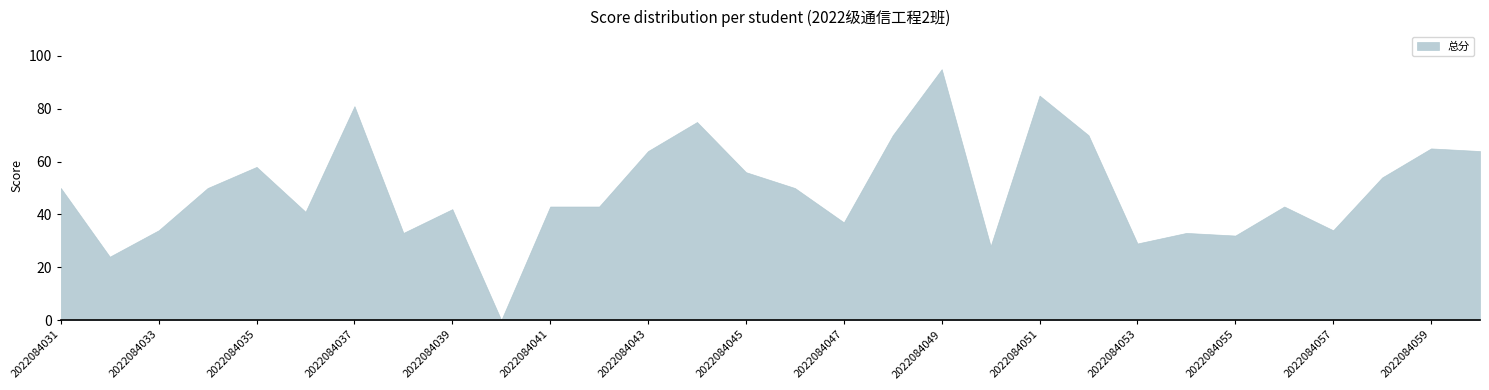

Which has a higher value, 2022084051 or 2022084049?

2022084049